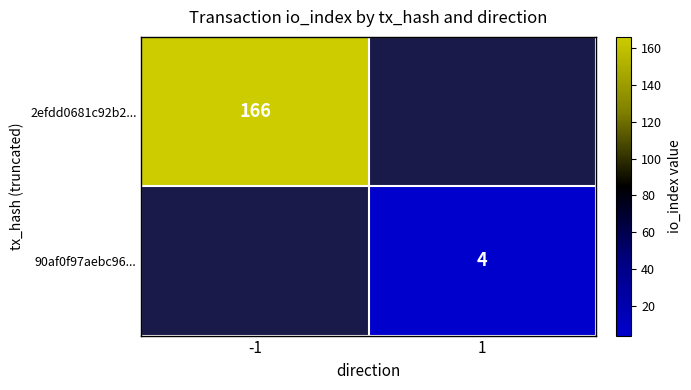

True or false: 2efdd0681c92b2... has a value of 99.5 at -1.

False